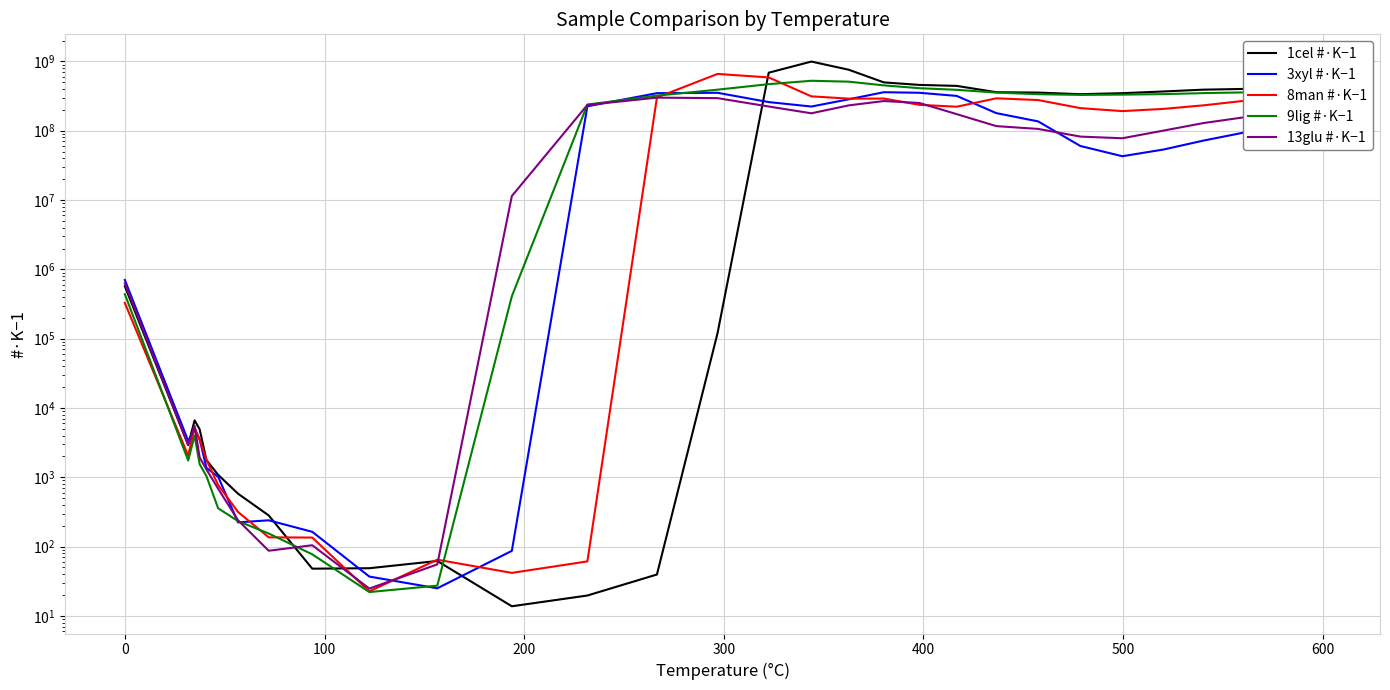

List the series in order of their peak value, highest first.

1cel #·K−1, 8man #·K−1, 9lig #·K−1, 3xyl #·K−1, 13glu #·K−1